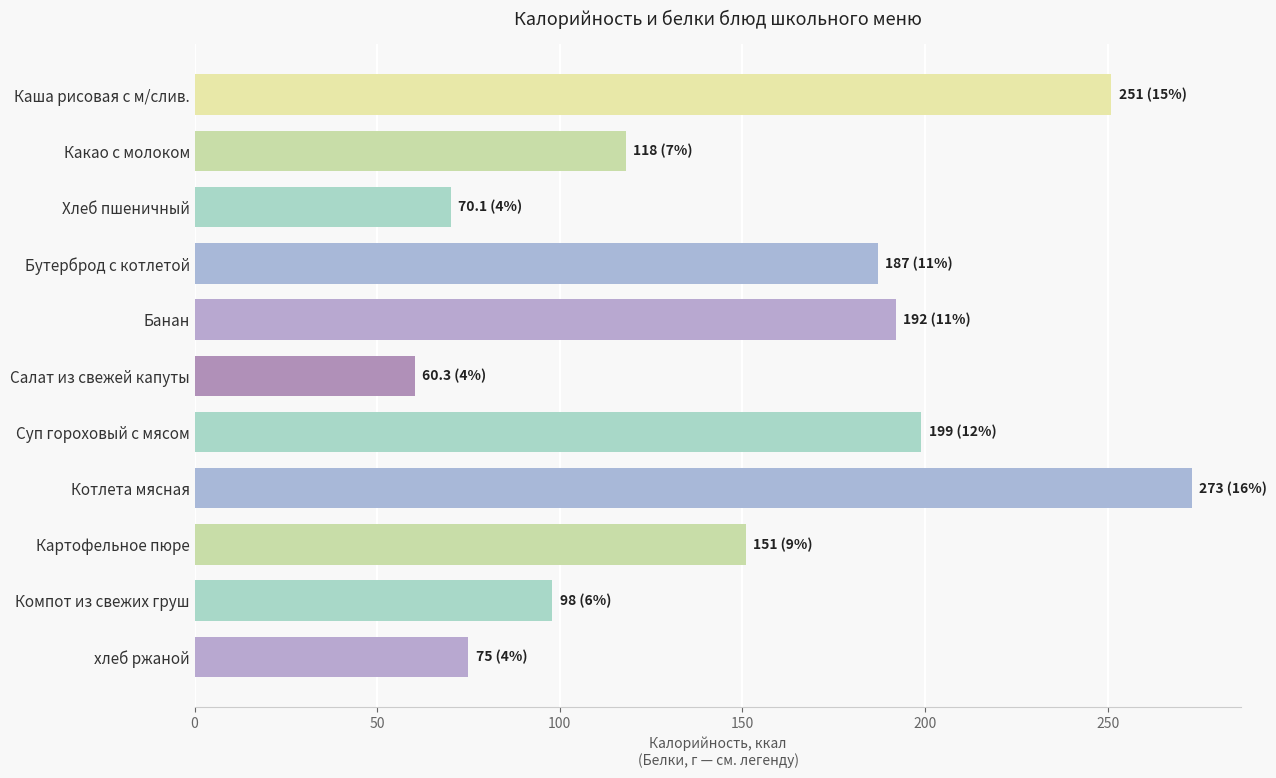

Reading top to bottom, extract all data points from this chart.

251.0	118.0	70.1	187.0	192.0	60.3	199.0	273.0	151.0	98.0	75.0